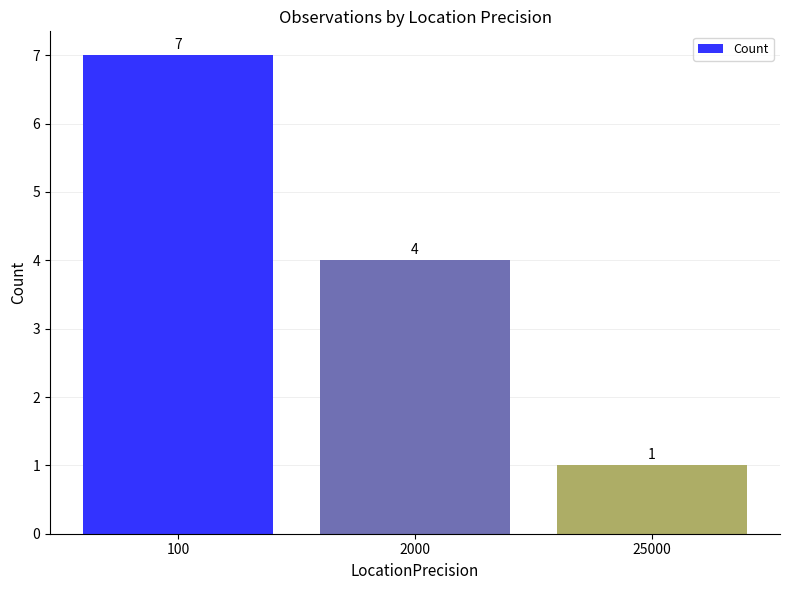

True or false: the data shows 1 at 2000.

False